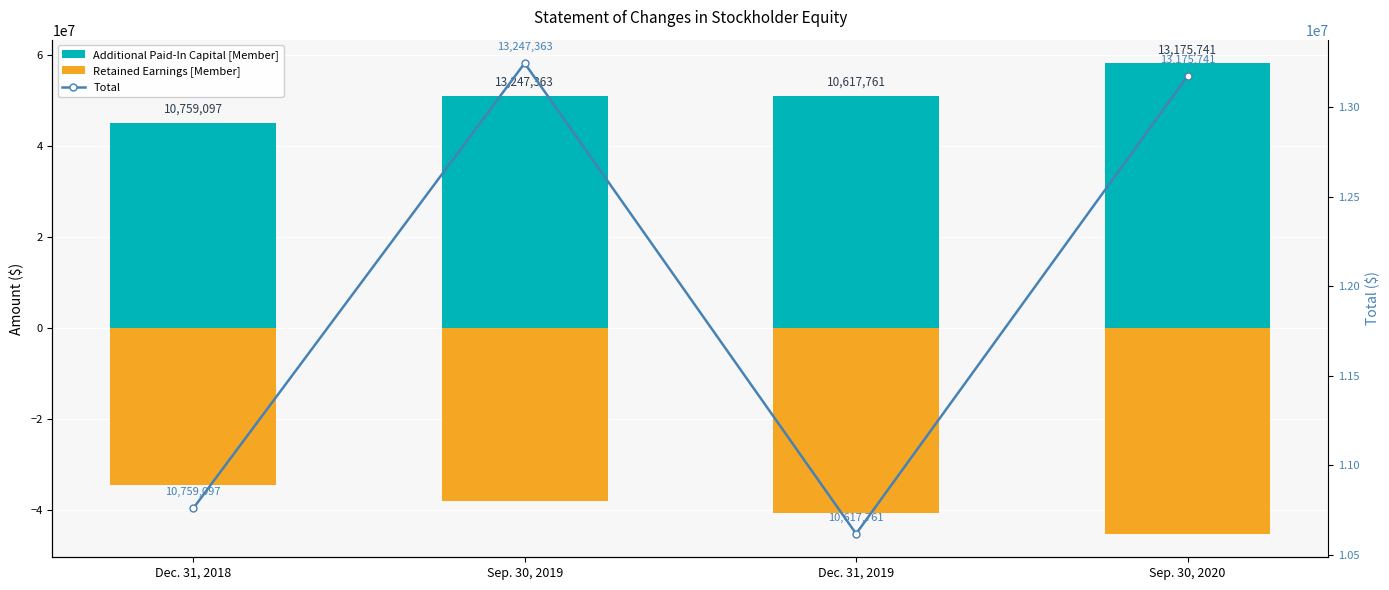

Which category has the highest value across all series?

Sep. 30, 2020